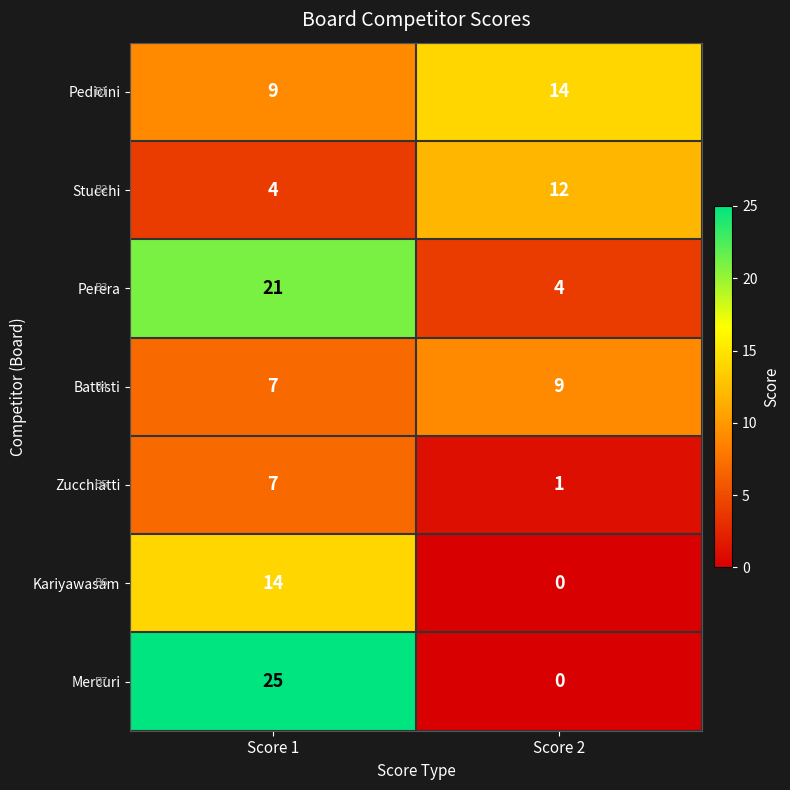

Between Score 1 and Score 2, which series saw the biggest shift?

Mercuri